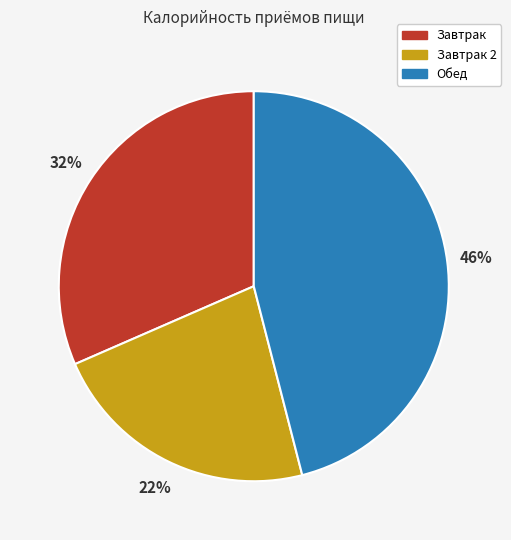

To the nearest percent, what is the difference between the largest and smallest slice percentages?

24%